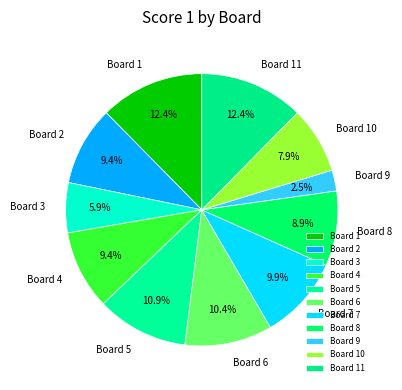

How many slices are in this pie chart?

11